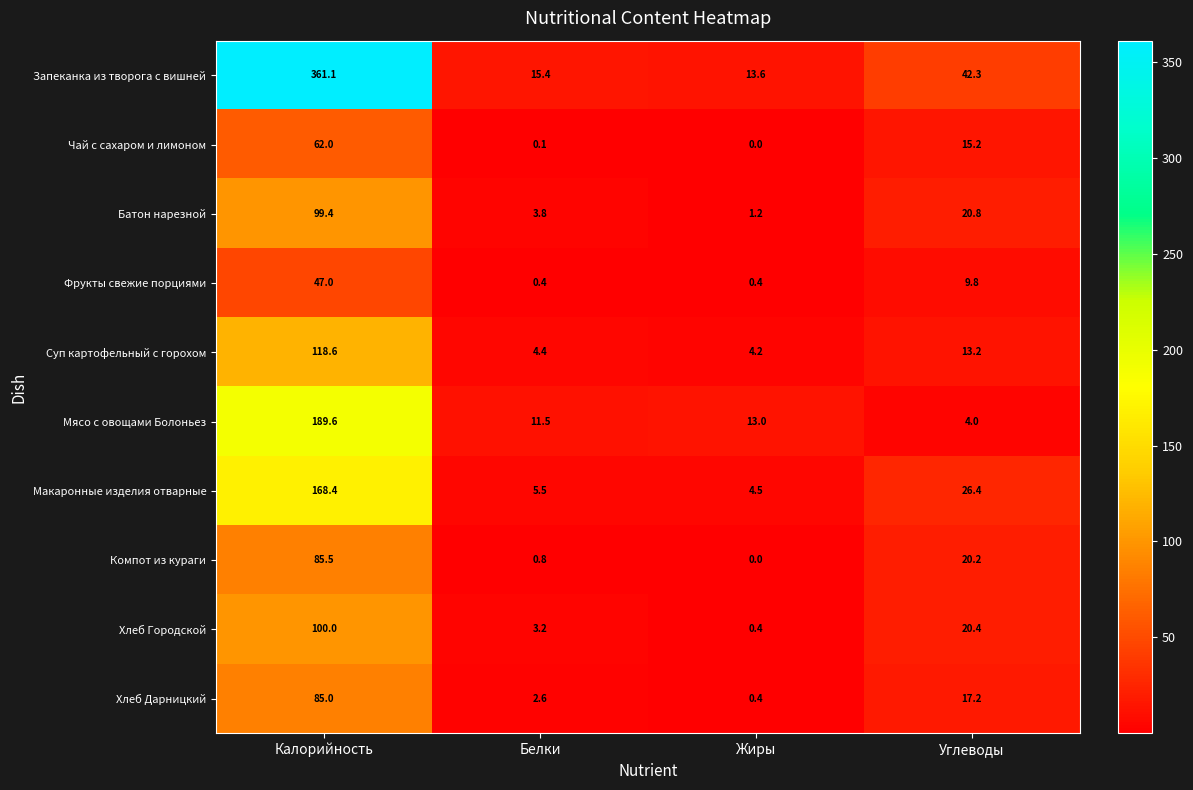

The value of Хлеб Дарницкий at Углеводы is 23.4. True or false?

False